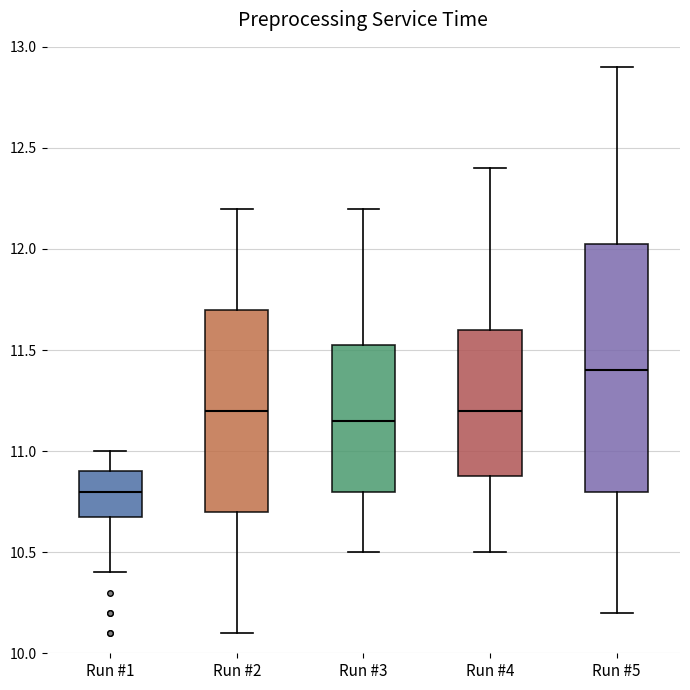

Where does the lower whisker of the box for Run #4 end on the y-axis? The values are not printed on the chart, so give them approximately, as read against the axis.

10.50